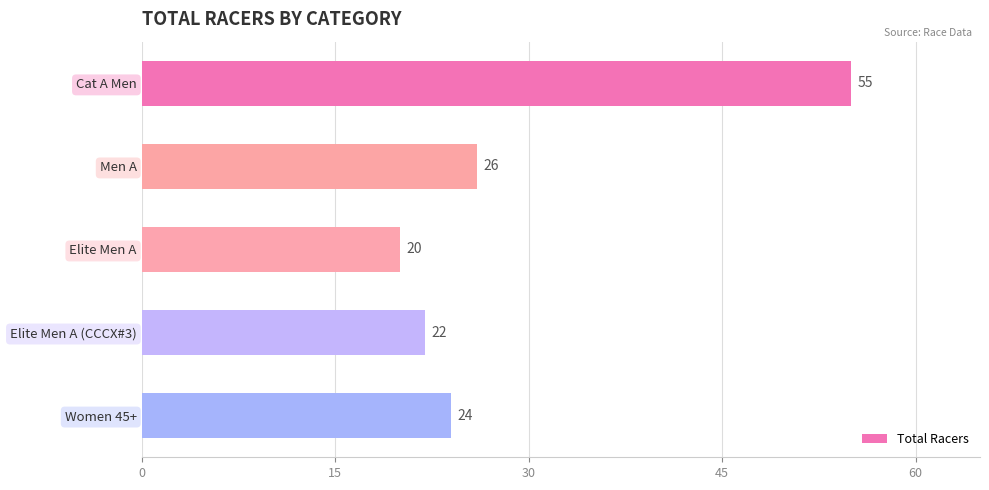

List the labels in order of value, smallest first.

Elite Men A, Elite Men A (CCCX#3), Women 45+, Men A, Cat A Men